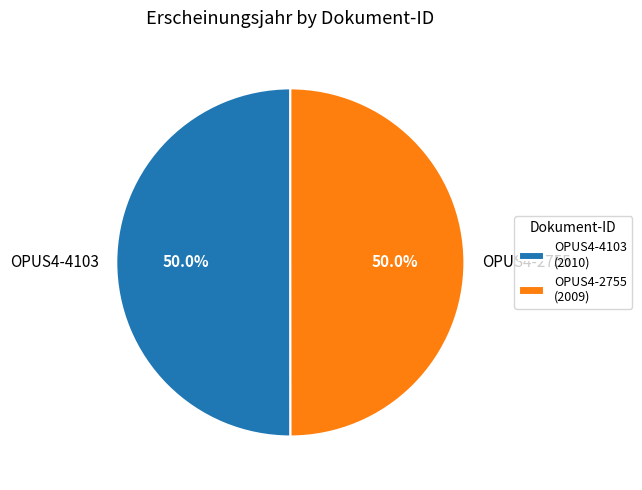

How much of the chart is everything except OPUS4-4103?

50.0%